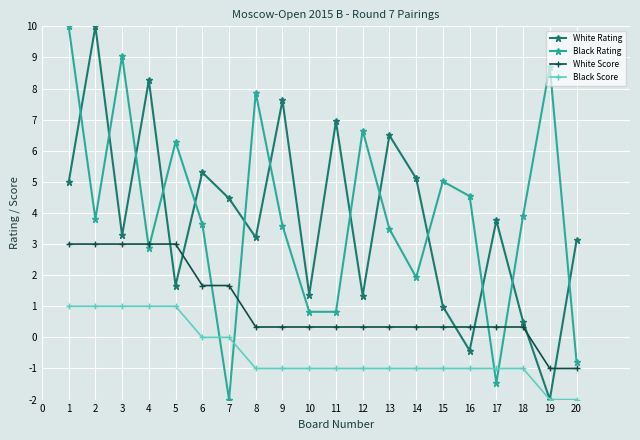

Between which two adjacent categories do White Score and White Rating first intersect?

4 and 5